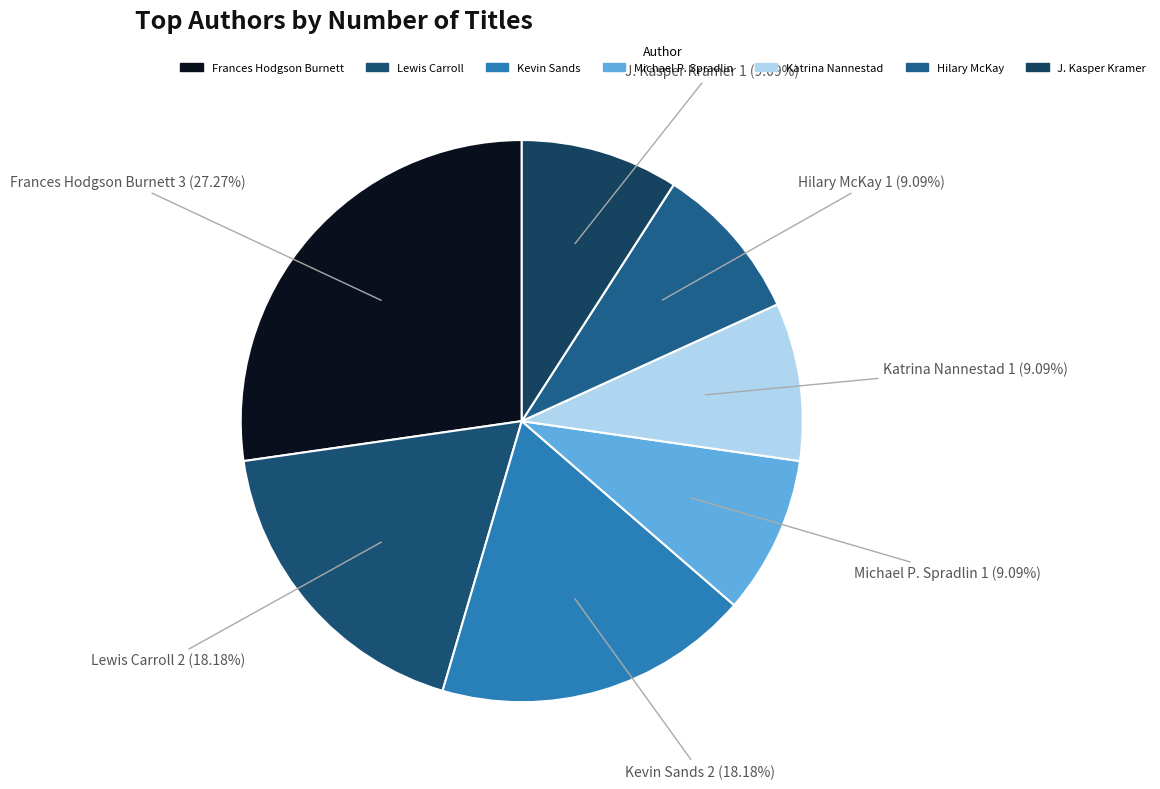

Count the number of slices in the pie.

7